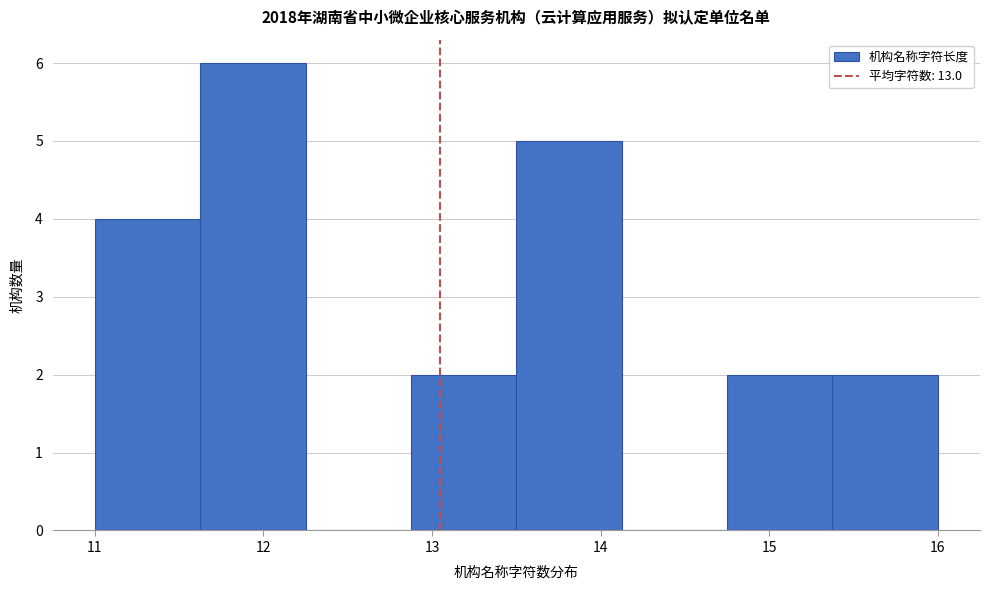

Reading left to right, list every bar in this chart as the range it spans on the x-axis followed by its height. Neither the bar edges nor the heights are printed on the chart, so give them approximately, as read against the axes.

11.0 to 11.6: 4
11.6 to 12.3: 6
12.3 to 12.9: 0
12.9 to 13.5: 2
13.5 to 14.1: 5
14.1 to 14.8: 0
14.8 to 15.4: 2
15.4 to 16.0: 2